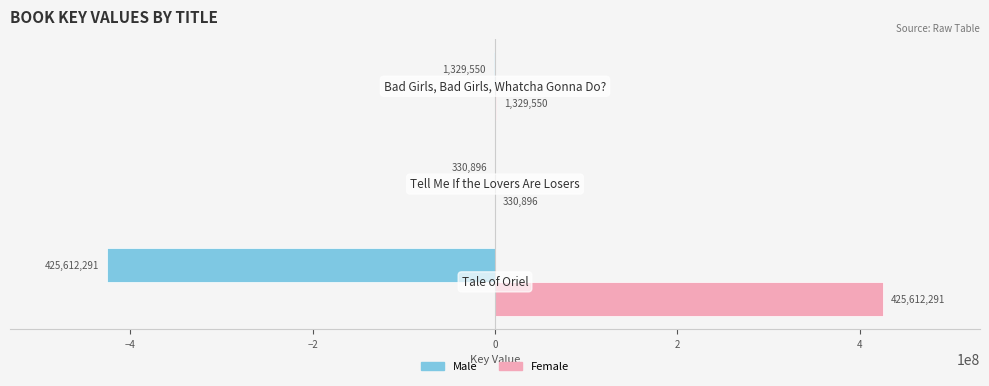

What is the highest value of the Female series?

425612291